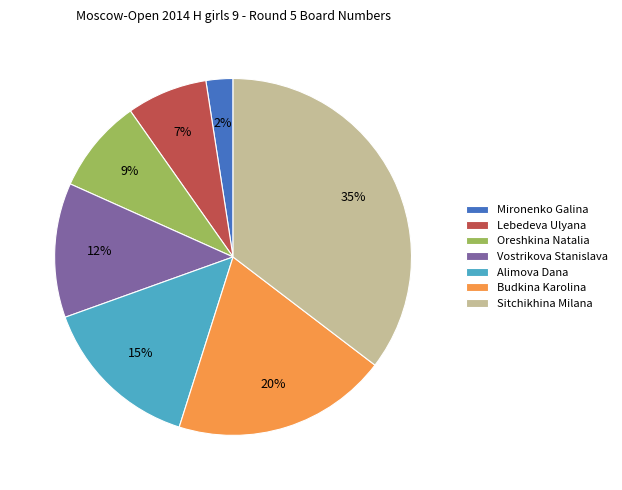

Between Budkina Karolina and Vostrikova Stanislava, which is larger?

Budkina Karolina